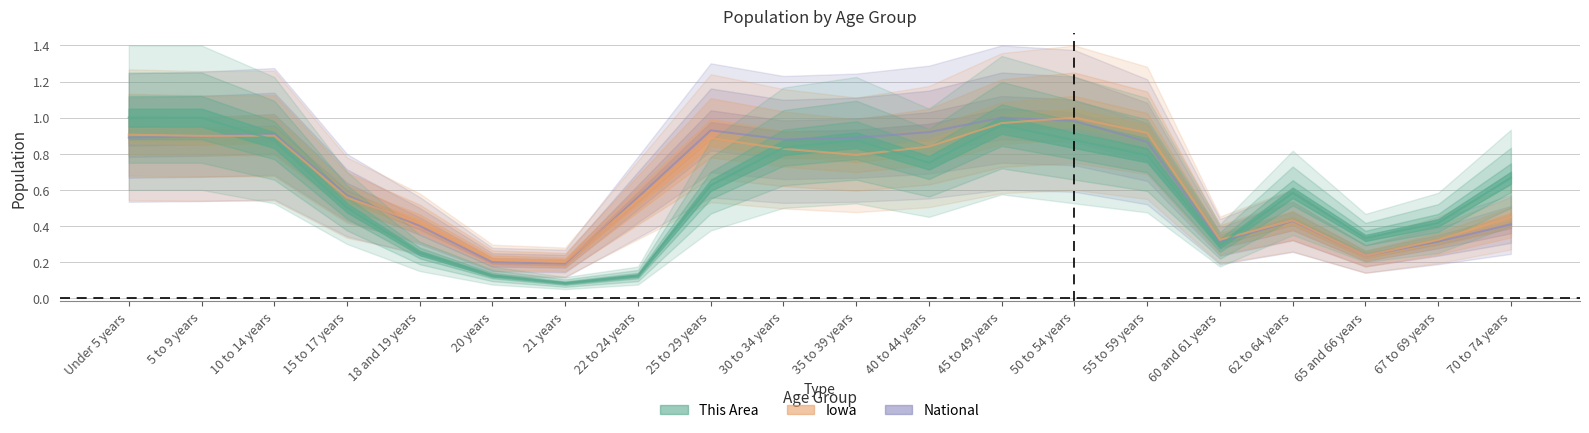

Read the This Area value at 30 to 34 years.

0.8